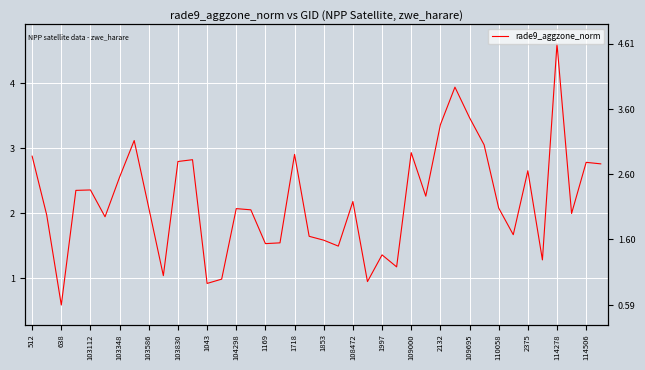

What is the minimum value shown in the chart?

0.6